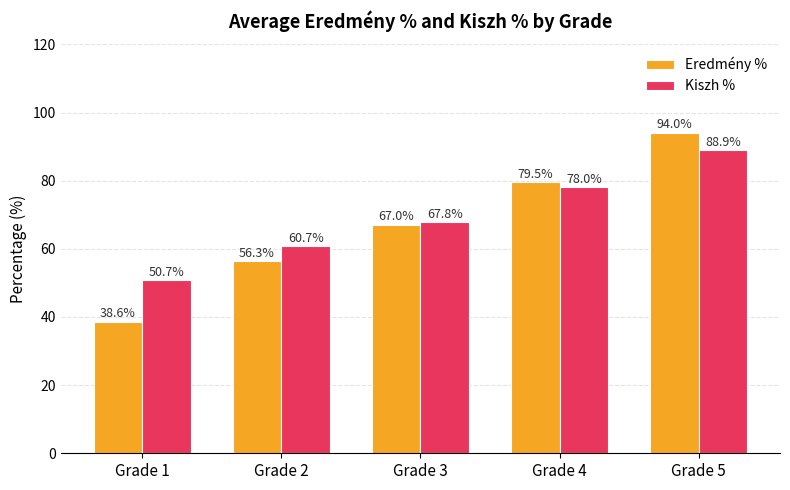

Is the value of Eredmény % at Grade 1 greater than the value of Kiszh % at Grade 5?

No